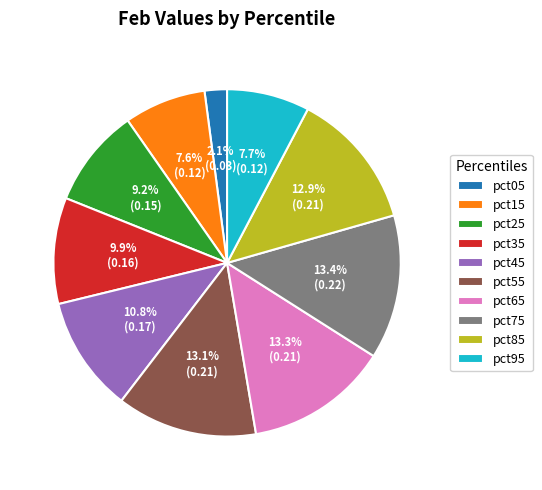

Which slice is the smallest?

pct05